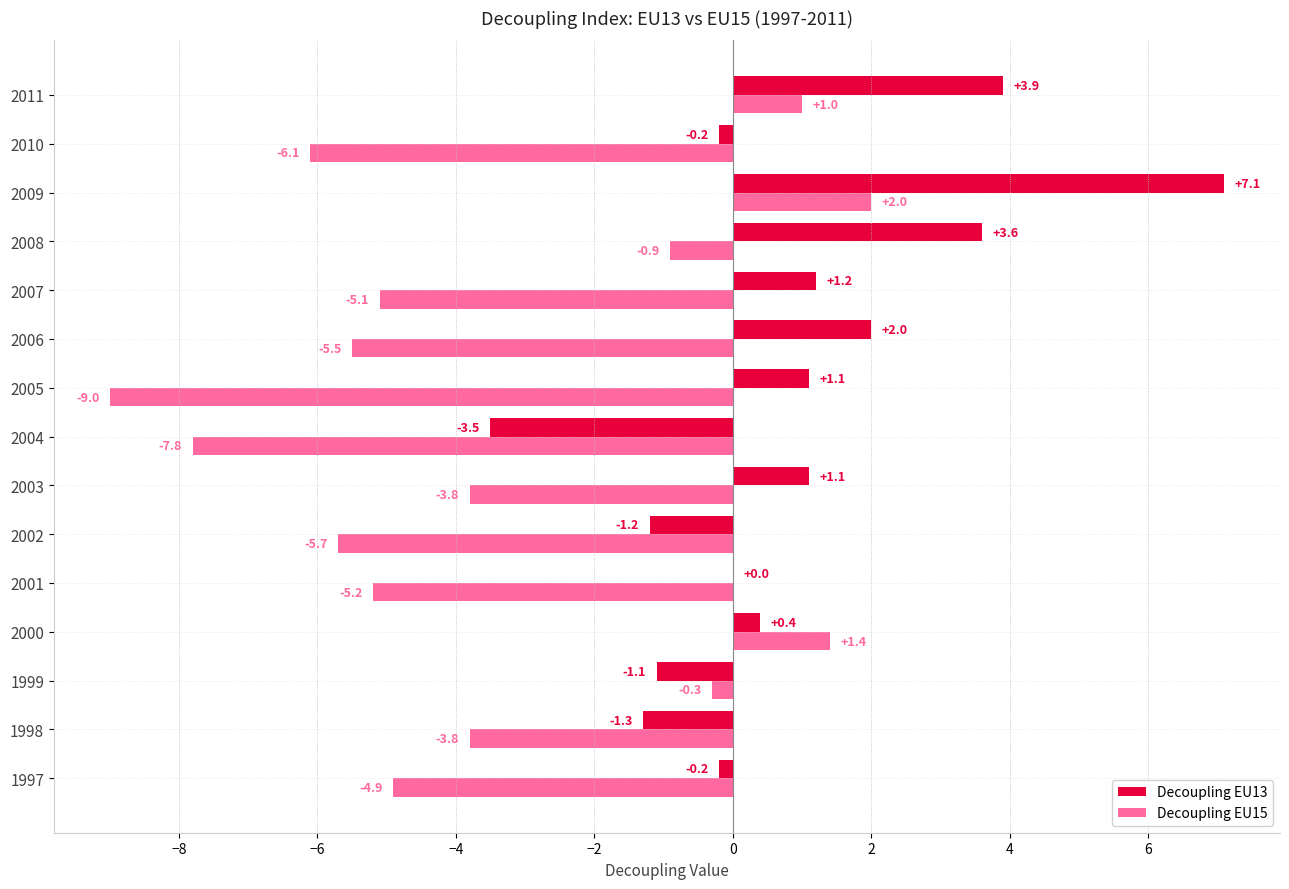

At which category is the sum across all series the highest?

2009